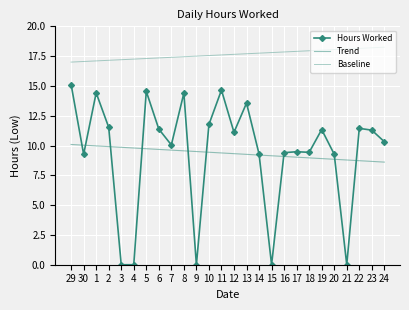

Reading left to right, transcribe all the data shown in this chart.

Hours Worked: 29=15.1	30=9.3	1=14.4	2=11.5	3=0.0	4=0.0	5=14.5	6=11.4	7=10.1	8=14.4	9=0.0	10=11.8	11=14.7	12=11.1	13=13.6	14=9.3	15=0.0	16=9.4	17=9.5	18=9.4	19=11.3	20=9.3	21=0.0	22=11.4	23=11.3	24=10.3
Trend: 29=10.1	30=10.0	1=10.0	2=9.9	3=9.9	4=9.8	5=9.7	6=9.7	7=9.6	8=9.6	9=9.5	10=9.4	11=9.4	12=9.3	13=9.3	14=9.2	15=9.1	16=9.1	17=9.0	18=9.0	19=8.9	20=8.8	21=8.8	22=8.7	23=8.7	24=8.6
Baseline: 29=17.0	30=17.1	1=17.1	2=17.1	3=17.2	4=17.2	5=17.3	6=17.4	7=17.4	8=17.4	9=17.5	10=17.6	11=17.6	12=17.6	13=17.7	14=17.8	15=17.8	16=17.9	17=17.9	18=17.9	19=18.0	20=18.1	21=18.1	22=18.1	23=18.2	24=18.2